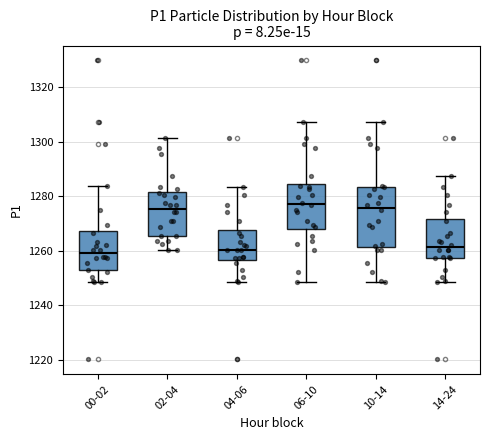

Comparing the boxes themselves (not the whiskers), which one is the tallest?

10-14